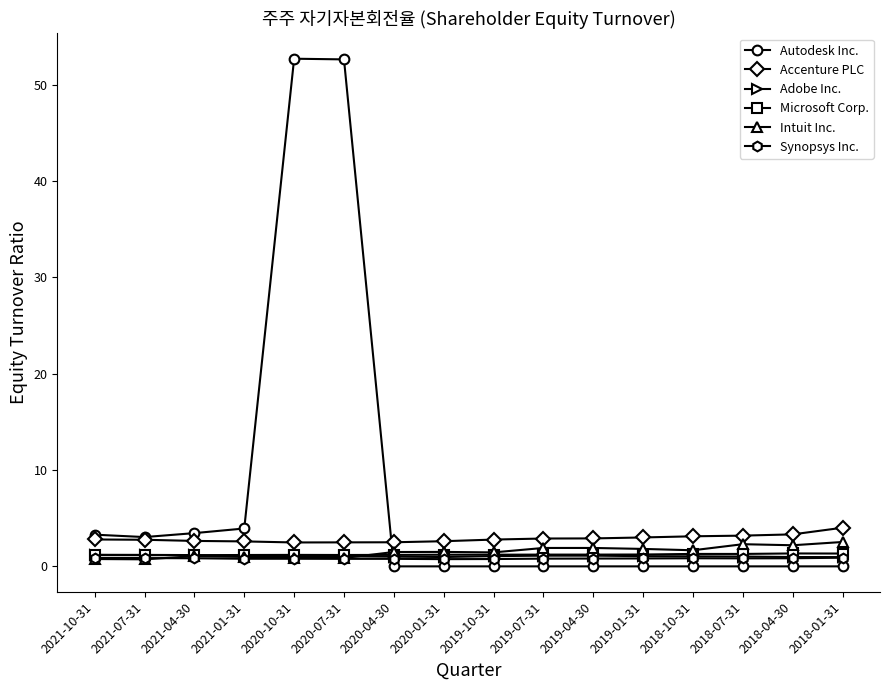

What is the maximum value for Intuit Inc.?

2.5